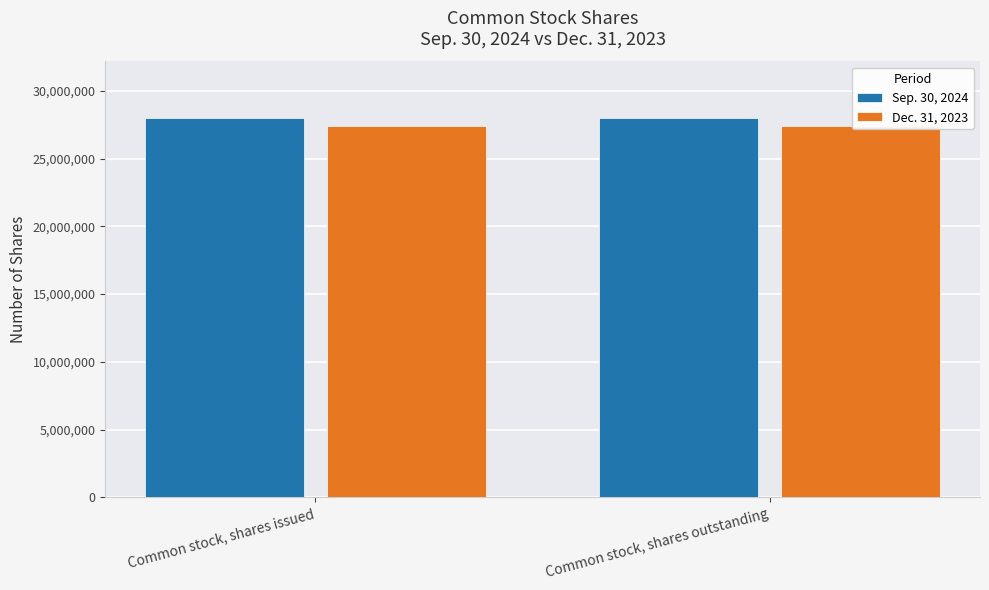

How many groups of bars are there?

2